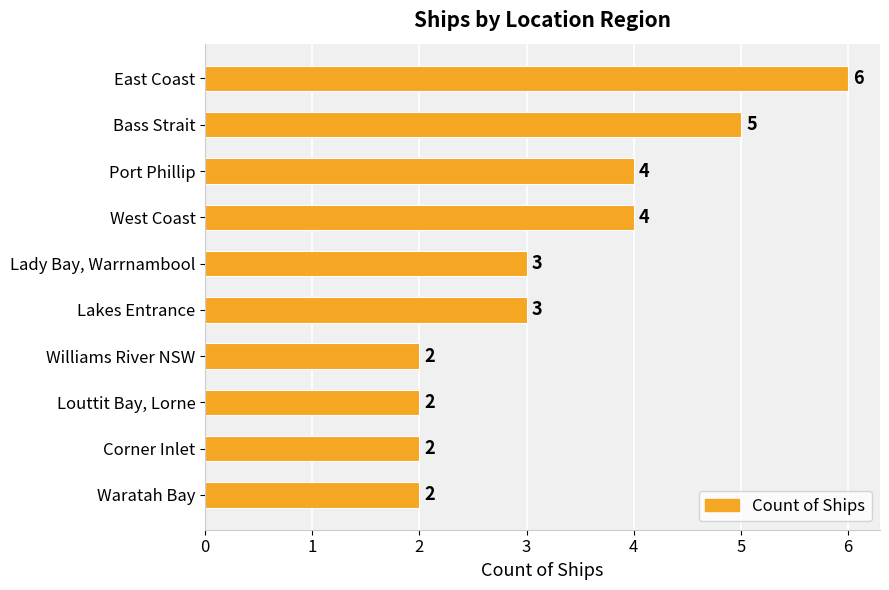

What is the value of the 4th bar from the top?

4